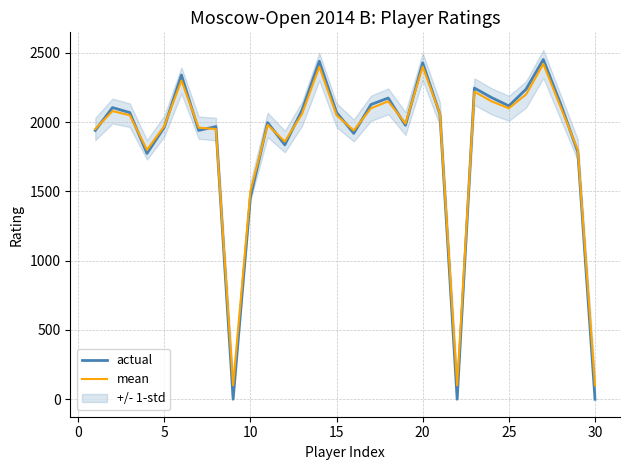

What is the highest value of the actual series?

2452